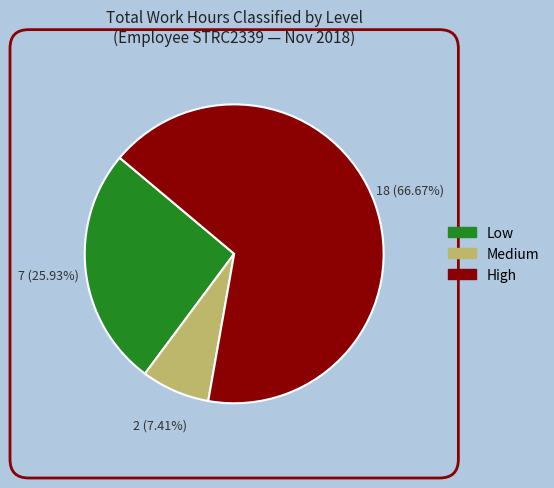

Does any single category account for the majority?

Yes